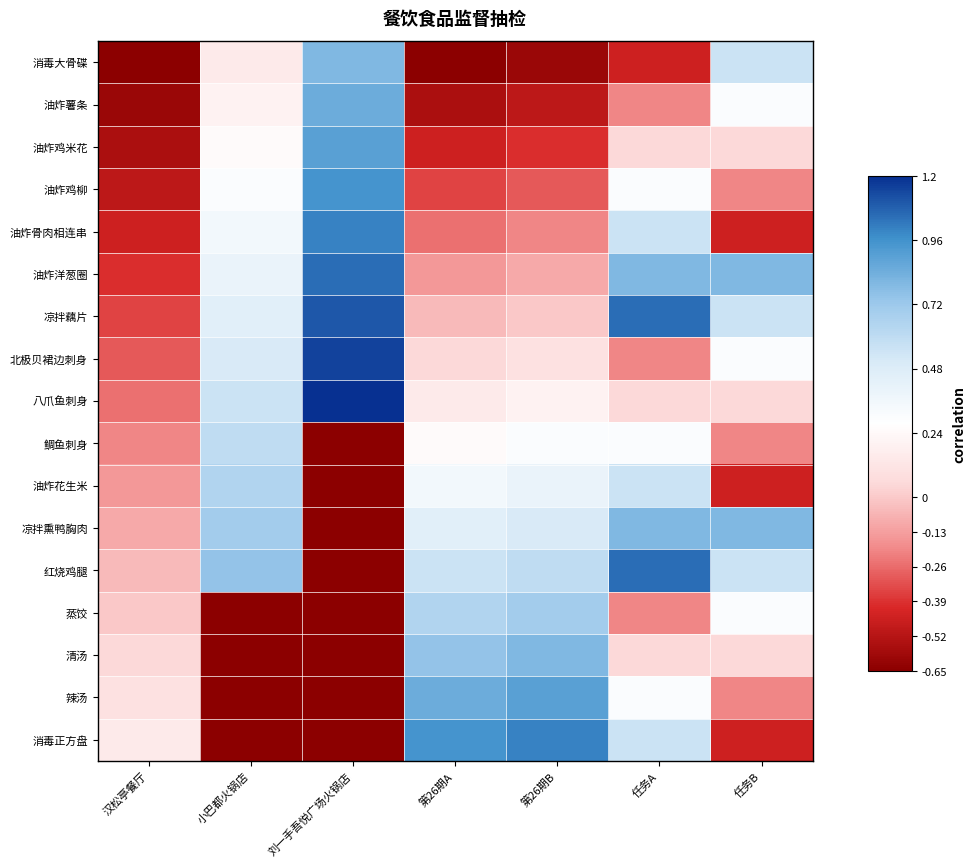

Reading left to right, transcribe all the data shown in this chart.

消毒大骨碟: 汉松亭餐厅=-0.7	小巴都火锅店=0.2	刘一手吾悦广场火锅店=0.8	第26期A=-0.7	第26期B=-0.6	任务A=-0.5	任务B=0.6
油炸薯条: 汉松亭餐厅=-0.6	小巴都火锅店=0.2	刘一手吾悦广场火锅店=0.9	第26期A=-0.6	第26期B=-0.5	任务A=-0.2	任务B=0.3
油炸鸡米花: 汉松亭餐厅=-0.6	小巴都火锅店=0.3	刘一手吾悦广场火锅店=0.9	第26期A=-0.5	第26期B=-0.4	任务A=0.1	任务B=0.1
油炸鸡柳: 汉松亭餐厅=-0.5	小巴都火锅店=0.3	刘一手吾悦广场火锅店=1.0	第26期A=-0.3	第26期B=-0.3	任务A=0.3	任务B=-0.2
油炸骨肉相连串: 汉松亭餐厅=-0.5	小巴都火锅店=0.3	刘一手吾悦广场火锅店=1.0	第26期A=-0.2	第26期B=-0.2	任务A=0.6	任务B=-0.5
油炸洋葱圈: 汉松亭餐厅=-0.4	小巴都火锅店=0.4	刘一手吾悦广场火锅店=1.1	第26期A=-0.2	第26期B=-0.1	任务A=0.8	任务B=0.8
凉拌藕片: 汉松亭餐厅=-0.3	小巴都火锅店=0.5	刘一手吾悦广场火锅店=1.1	第26期A=-0.0	第26期B=0.0	任务A=1.1	任务B=0.6
北极贝裙边刺身: 汉松亭餐厅=-0.3	小巴都火锅店=0.5	刘一手吾悦广场火锅店=1.2	第26期A=0.1	第26期B=0.1	任务A=-0.2	任务B=0.3
八爪鱼刺身: 汉松亭餐厅=-0.2	小巴都火锅店=0.6	刘一手吾悦广场火锅店=1.2	第26期A=0.2	第26期B=0.2	任务A=0.1	任务B=0.1
鲷鱼刺身: 汉松亭餐厅=-0.2	小巴都火锅店=0.6	刘一手吾悦广场火锅店=-0.7	第26期A=0.3	第26期B=0.3	任务A=0.3	任务B=-0.2
油炸花生米: 汉松亭餐厅=-0.2	小巴都火锅店=0.7	刘一手吾悦广场火锅店=-0.7	第26期A=0.3	第26期B=0.4	任务A=0.6	任务B=-0.5
凉拌熏鸭胸肉: 汉松亭餐厅=-0.1	小巴都火锅店=0.7	刘一手吾悦广场火锅店=-0.7	第26期A=0.5	第26期B=0.5	任务A=0.8	任务B=0.8
红烧鸡腿: 汉松亭餐厅=-0.0	小巴都火锅店=0.8	刘一手吾悦广场火锅店=-0.7	第26期A=0.6	第26期B=0.6	任务A=1.1	任务B=0.6
蒸饺: 汉松亭餐厅=0.0	小巴都火锅店=-0.7	刘一手吾悦广场火锅店=-0.7	第26期A=0.7	第26期B=0.7	任务A=-0.2	任务B=0.3
清汤: 汉松亭餐厅=0.1	小巴都火锅店=-0.7	刘一手吾悦广场火锅店=-0.7	第26期A=0.8	第26期B=0.8	任务A=0.1	任务B=0.1
辣汤: 汉松亭餐厅=0.1	小巴都火锅店=-0.7	刘一手吾悦广场火锅店=-0.7	第26期A=0.9	第26期B=0.9	任务A=0.3	任务B=-0.2
消毒正方盘: 汉松亭餐厅=0.2	小巴都火锅店=-0.7	刘一手吾悦广场火锅店=-0.7	第26期A=1.0	第26期B=1.0	任务A=0.6	任务B=-0.5